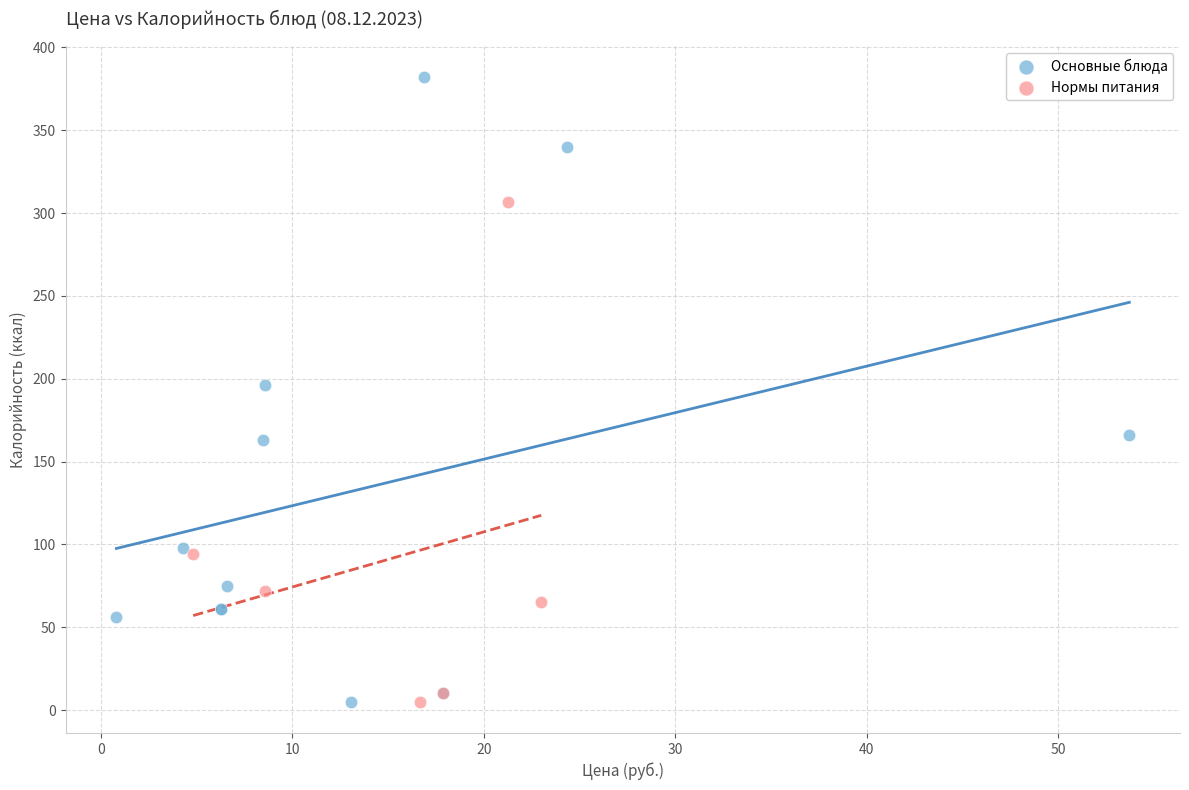

Which series reaches the maximum Y coordinate?

Основные блюда